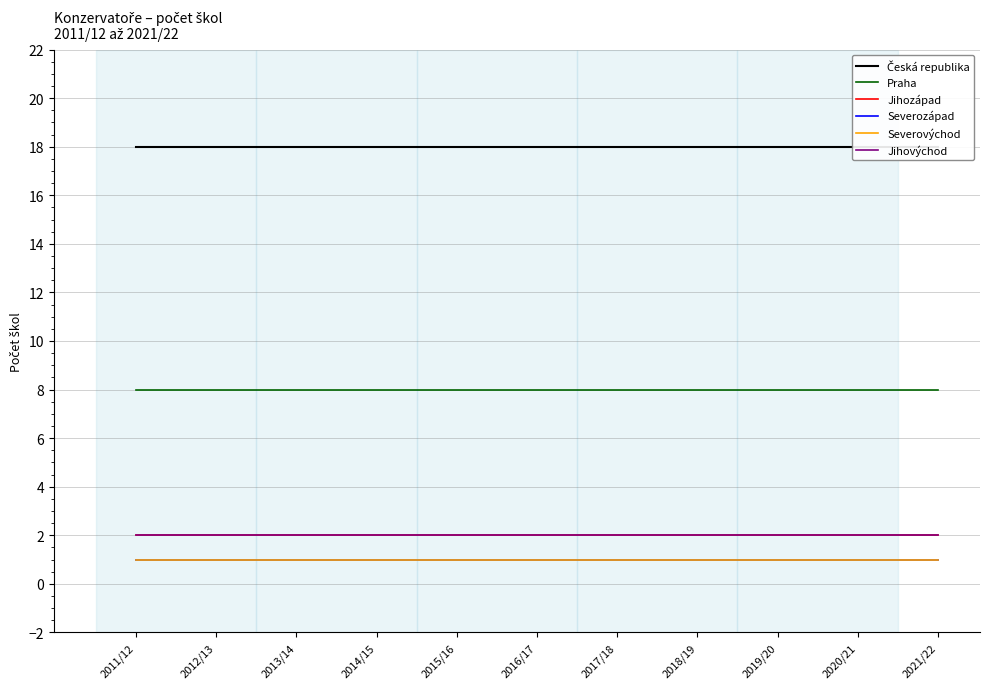

Reading left to right, extract all data points from this chart.

Česká republika: 18	18	18	18	18	18	18	18	18	18	18
Praha: 8	8	8	8	8	8	8	8	8	8	8
Jihozápad: 2	2	2	2	2	2	2	2	2	2	2
Severozápad: 1	1	1	1	1	1	1	1	1	1	1
Severovýchod: 1	1	1	1	1	1	1	1	1	1	1
Jihovýchod: 2	2	2	2	2	2	2	2	2	2	2